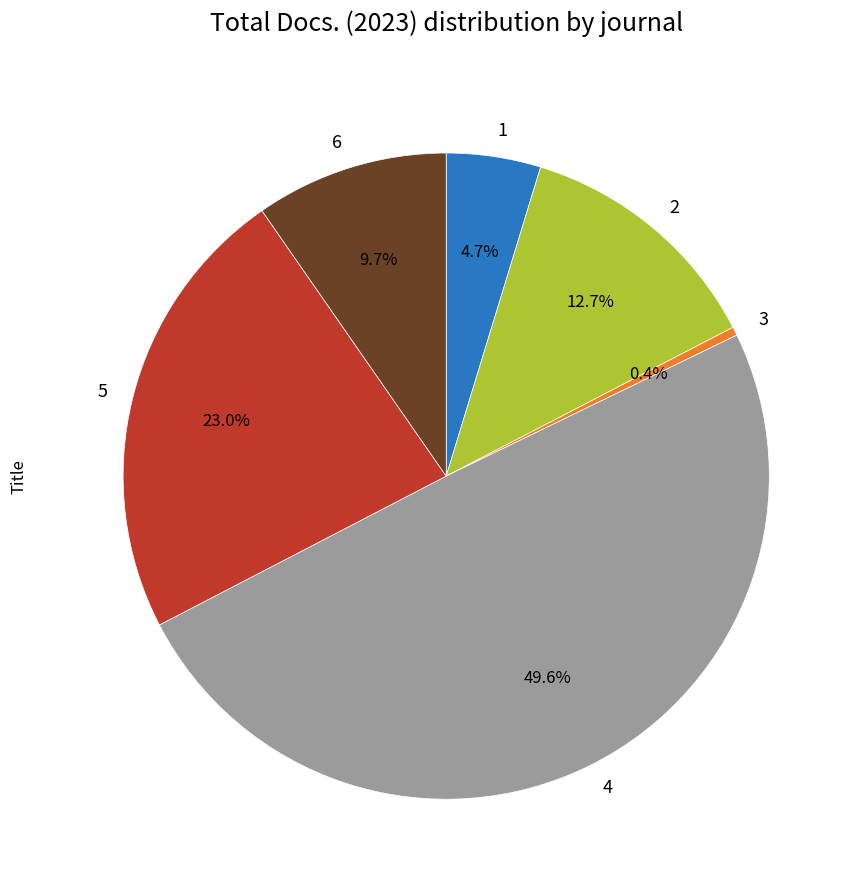

How many segments does this pie chart have?

6